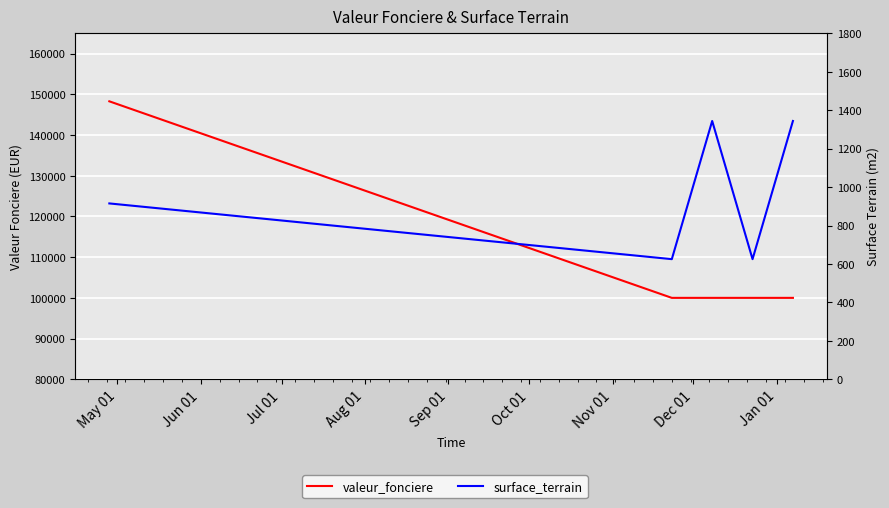

At which category does the chart reach its peak across all series?

May 01